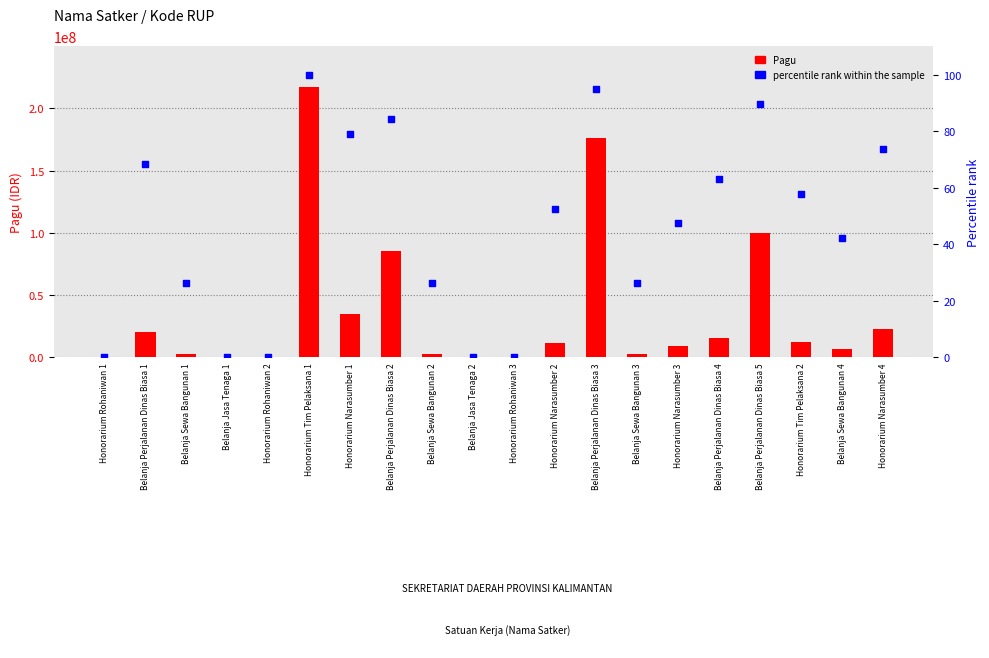

Which series has the widest spread of Y values?

Pagu